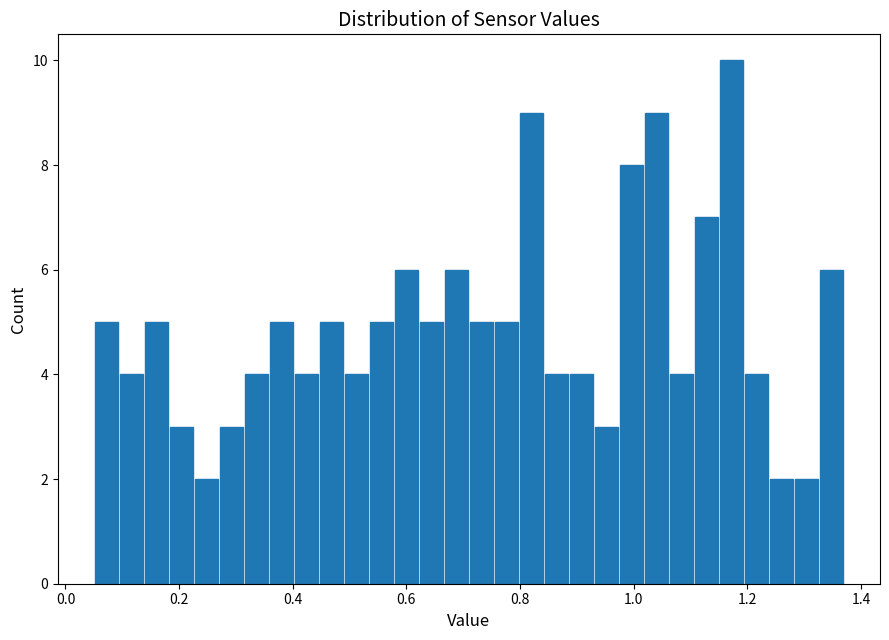

Around what value on the x-axis is the tallest bar? Give the approximate position of its centre, as read against the axis.

1.18